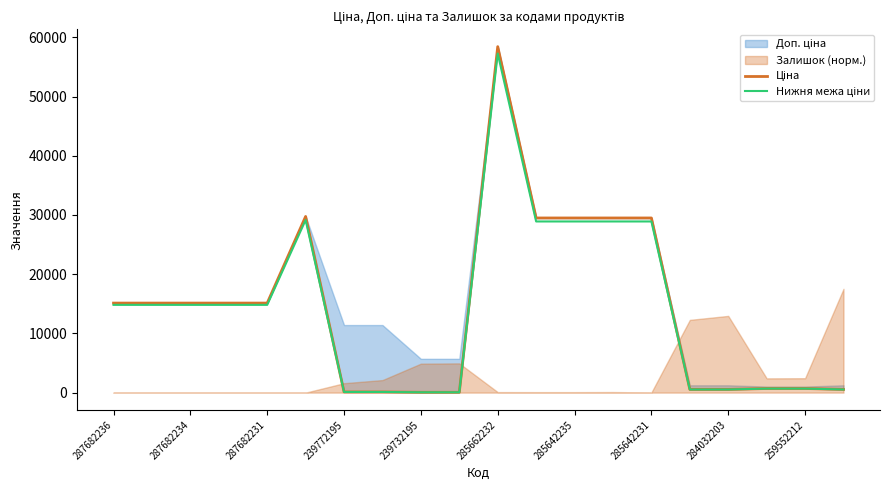

True or false: Нижня межа ціни and Ціна intersect in this chart.

False